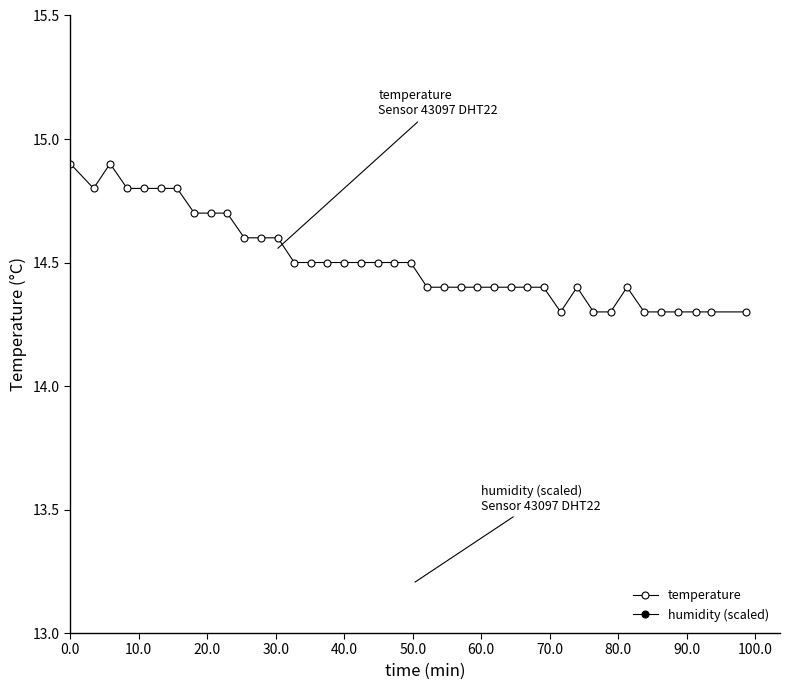

True or false: temperature has a value of 21.3 at 32.

False